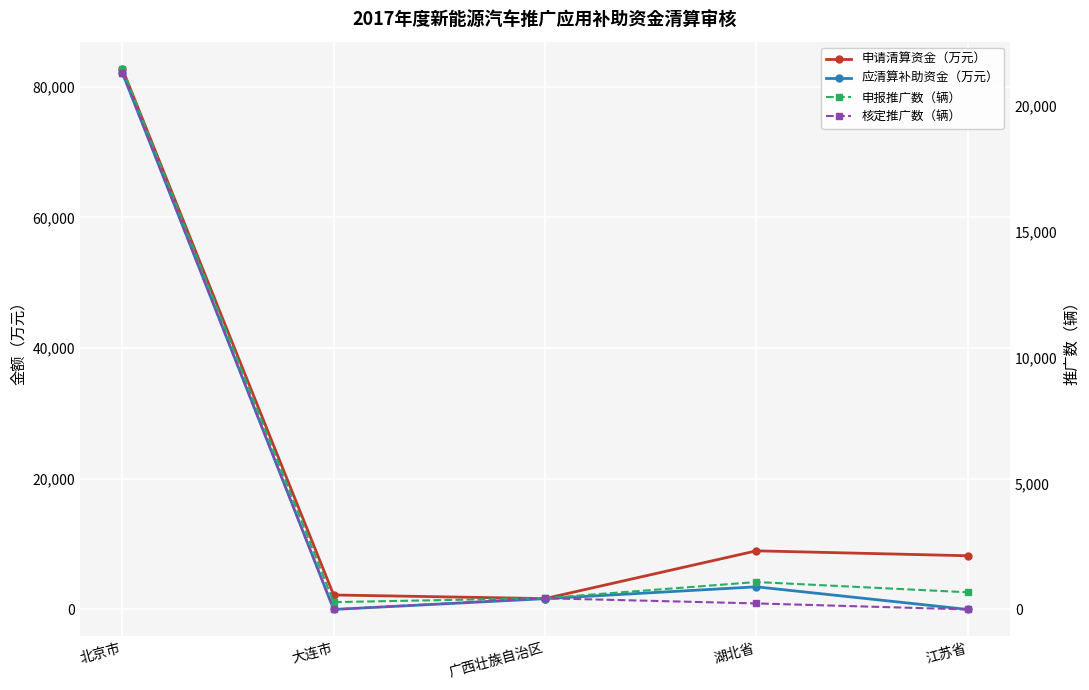

Is the value of 应清算补助资金（万元） at 北京市 greater than the value of 申请清算资金（万元） at 大连市?

Yes